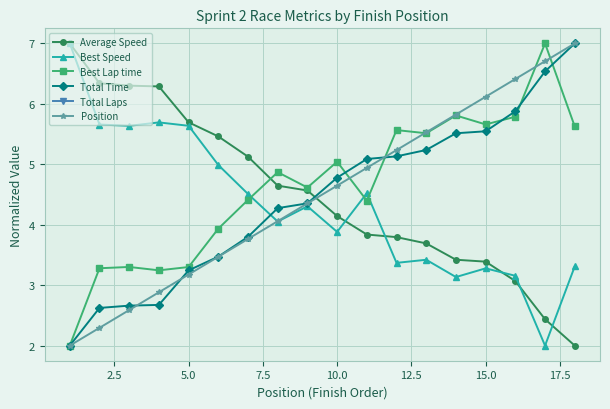

True or false: Total Time and Position intersect in this chart.

True